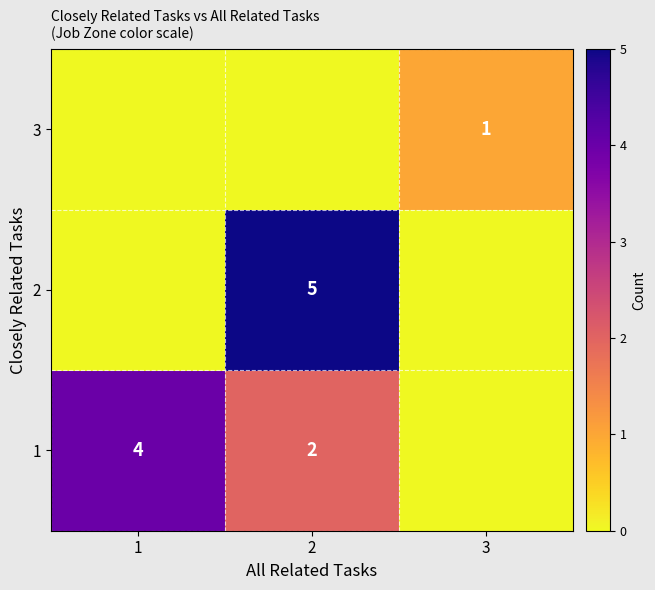

Is the value of 1 at 1 greater than the value of 2 at 2?

No